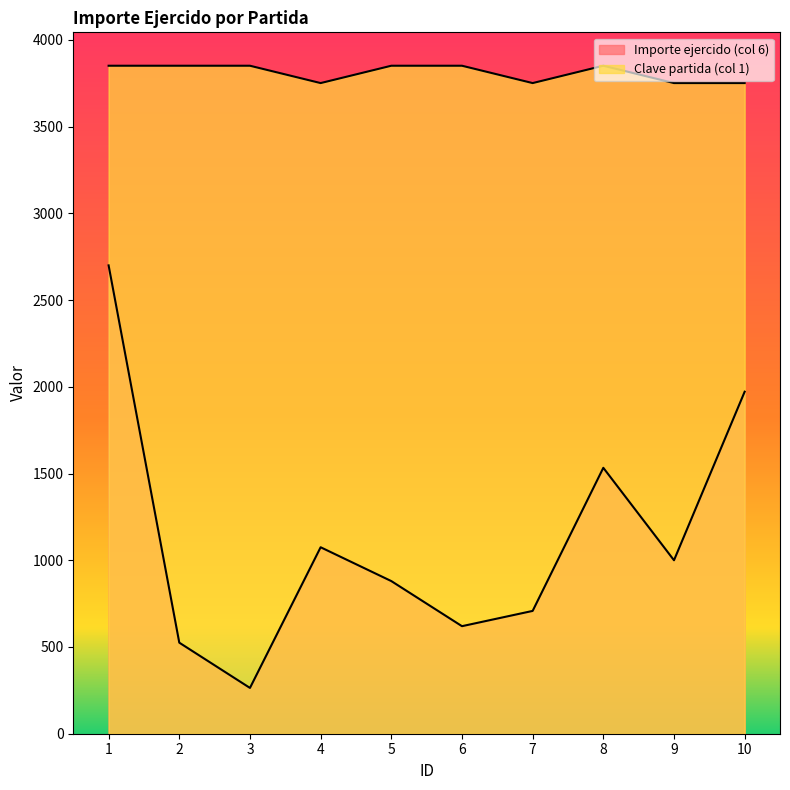

At which label does Importe ejercido (col 6) reach its minimum?

3